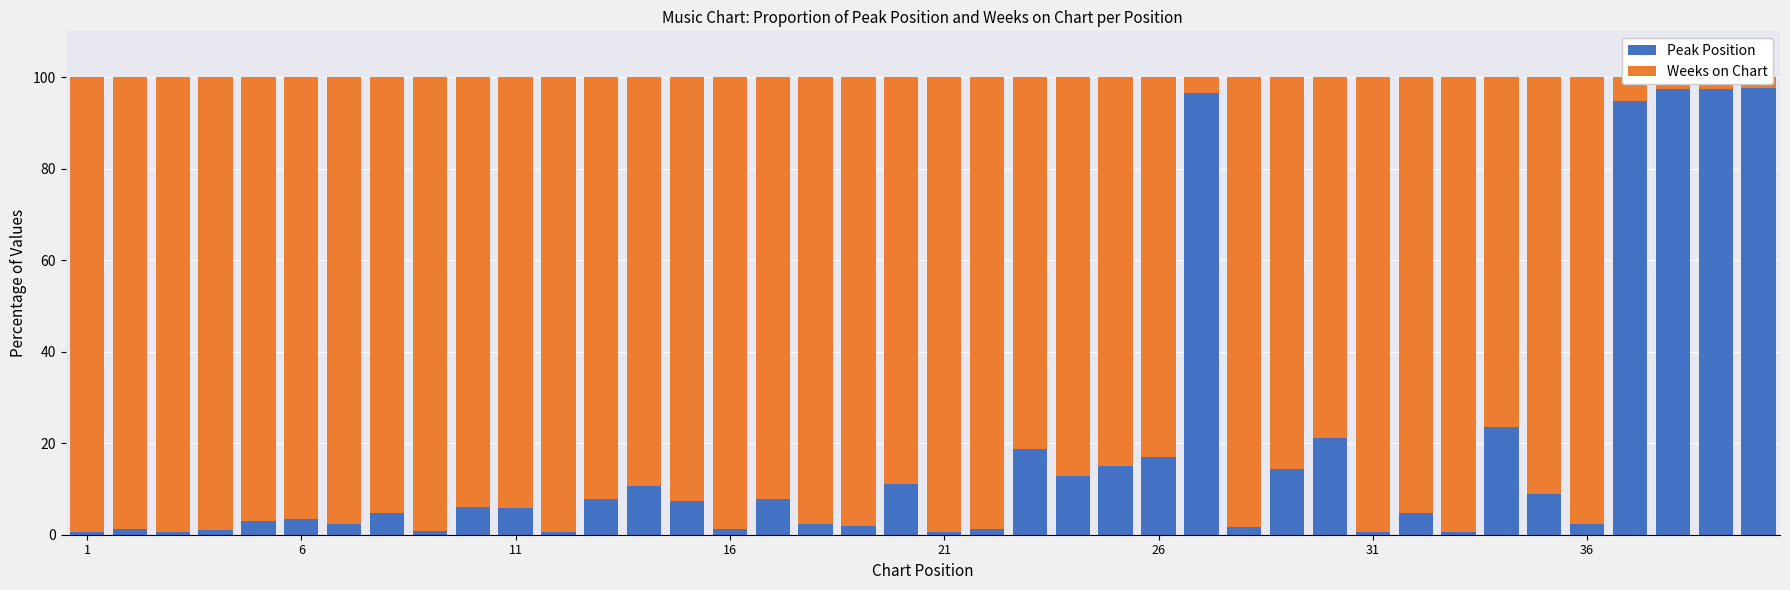

What is the sum of all Weeks on Chart values?

3292.7